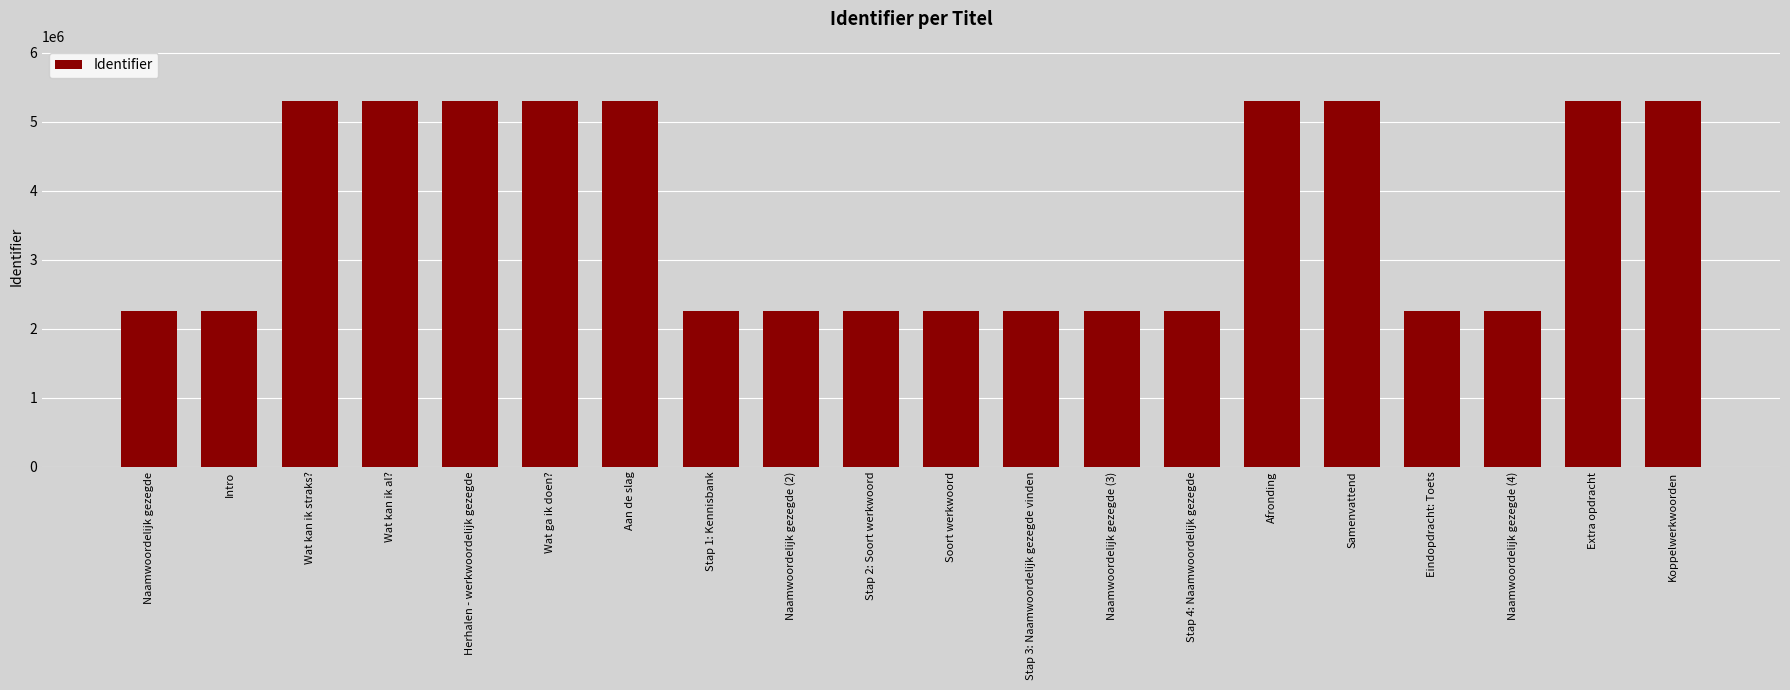

Where does the data first go above 2261289?

Wat kan ik straks?